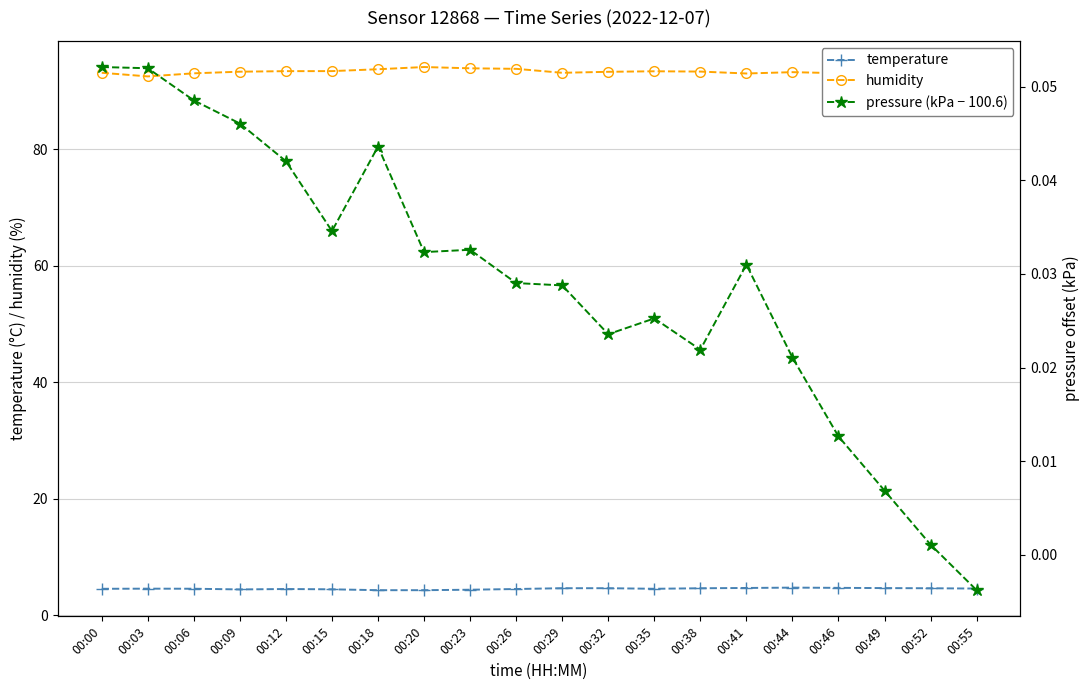

True or false: pressure (kPa − 100.6) and temperature cross at least once.

False